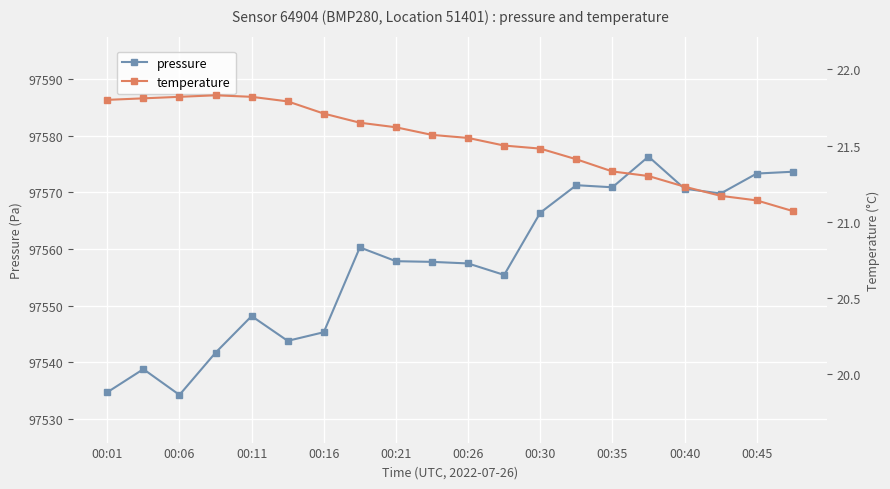

What is the average value of the pressure series?

97557.4